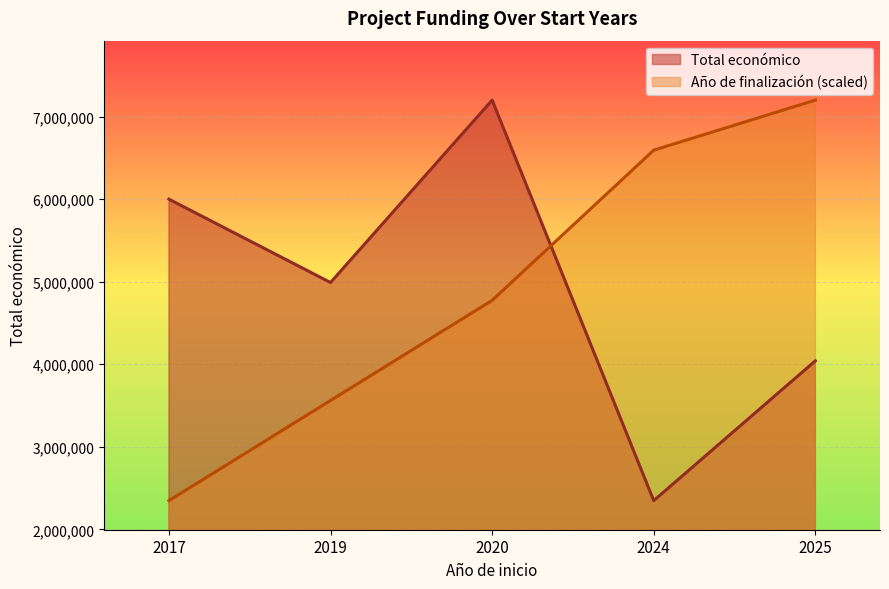

How many lines are shown in the chart?

2